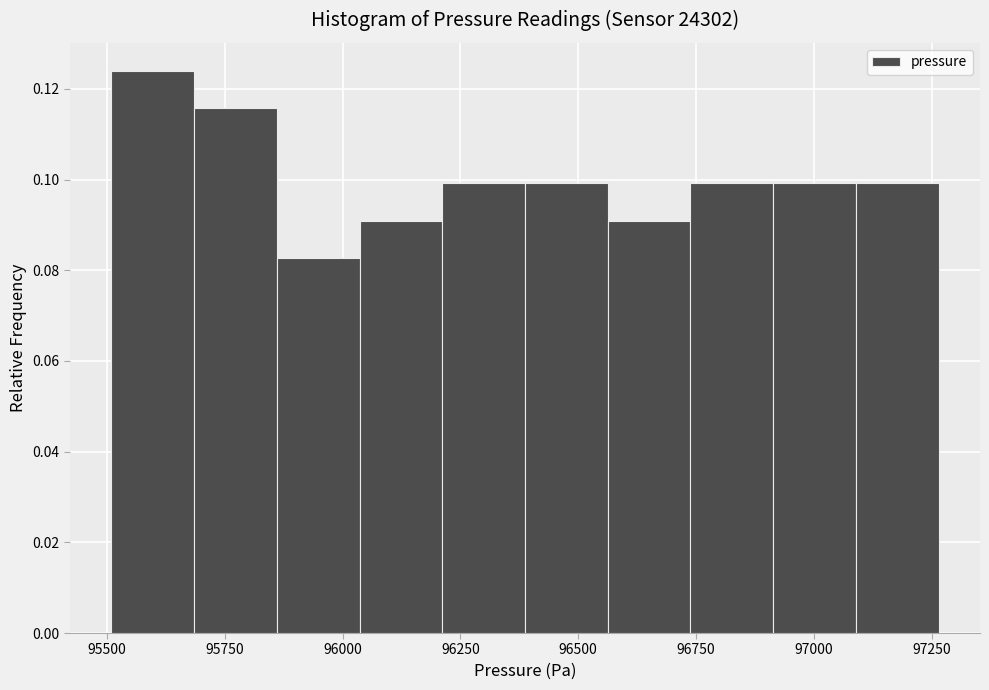

Read against the x-axis, roughly where is the centre of the tallest bar?

95600